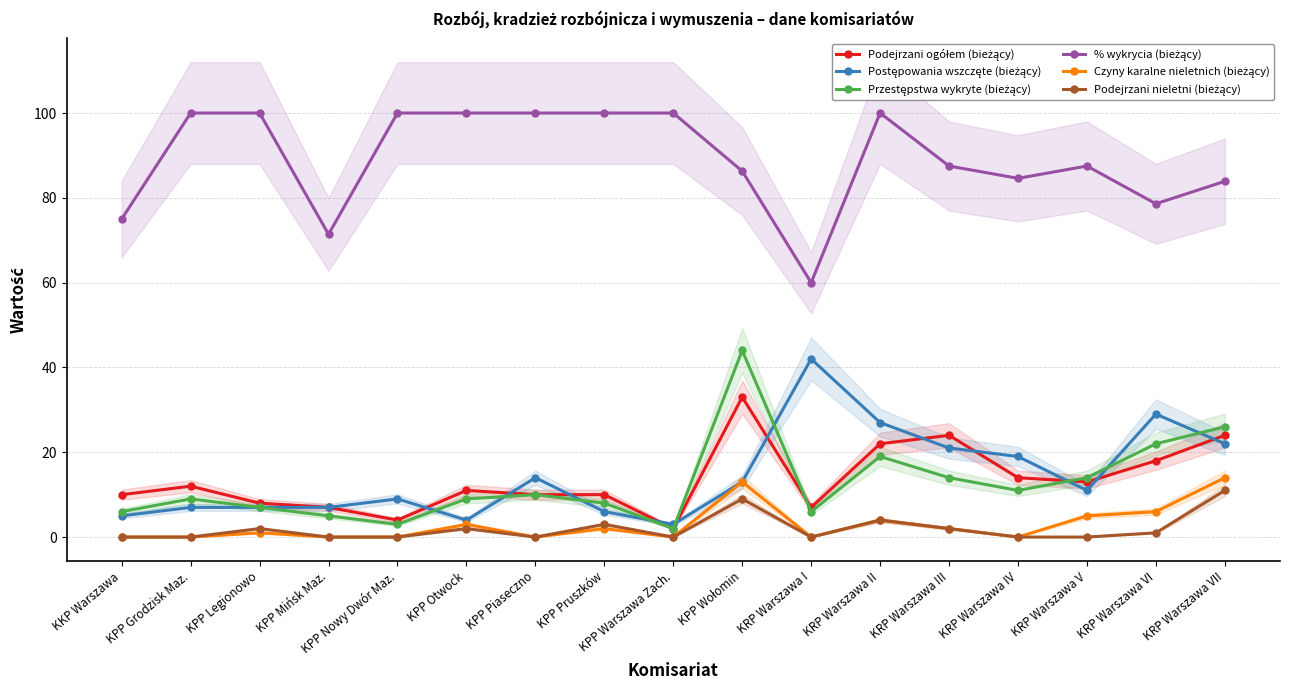

What is the sum of the Podejrzani ogółem (bieżący) values at KRP Warszawa VI and KRP Warszawa V?

31.0